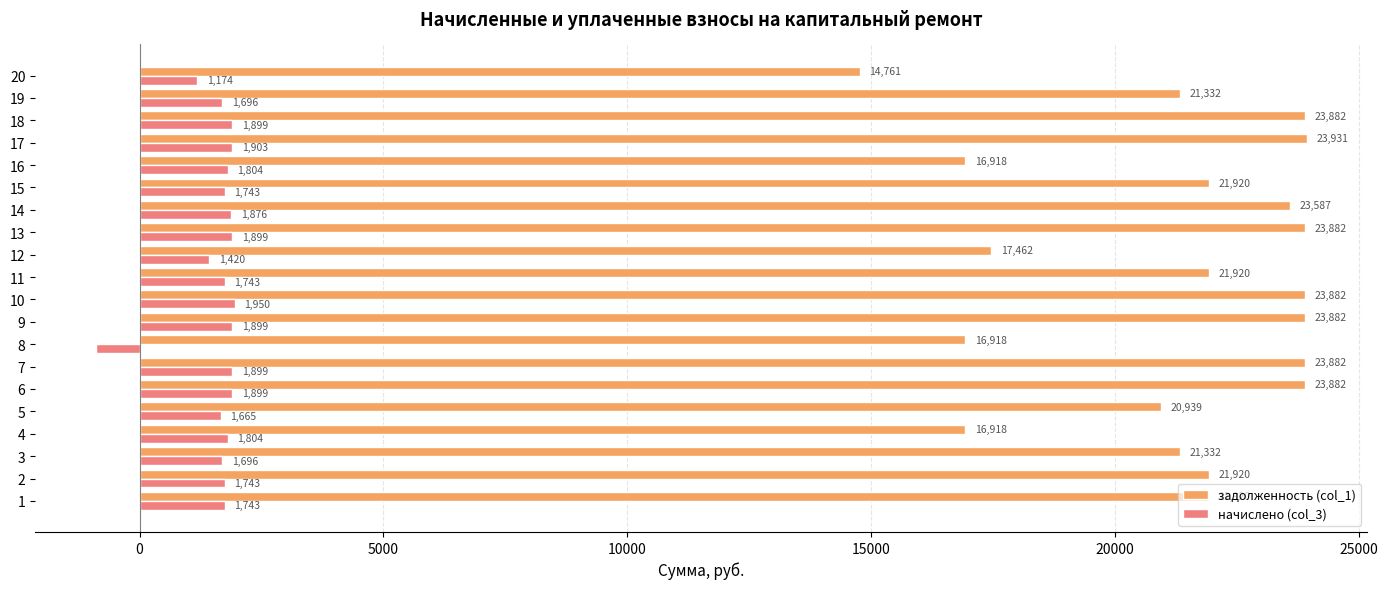

Rank the series by their maximum value, from lowest to highest.

начислено (col_3), задолженность (col_1)